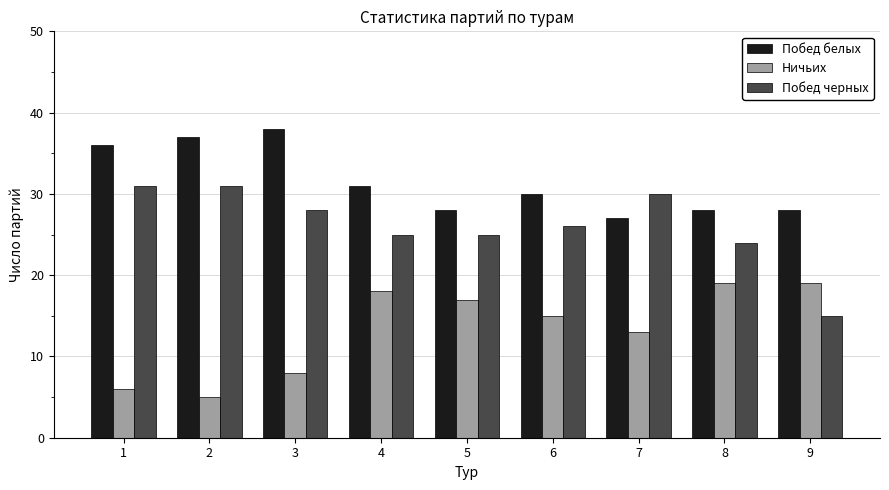

What is the sum of the Побед белых values at 9 and 1?

64